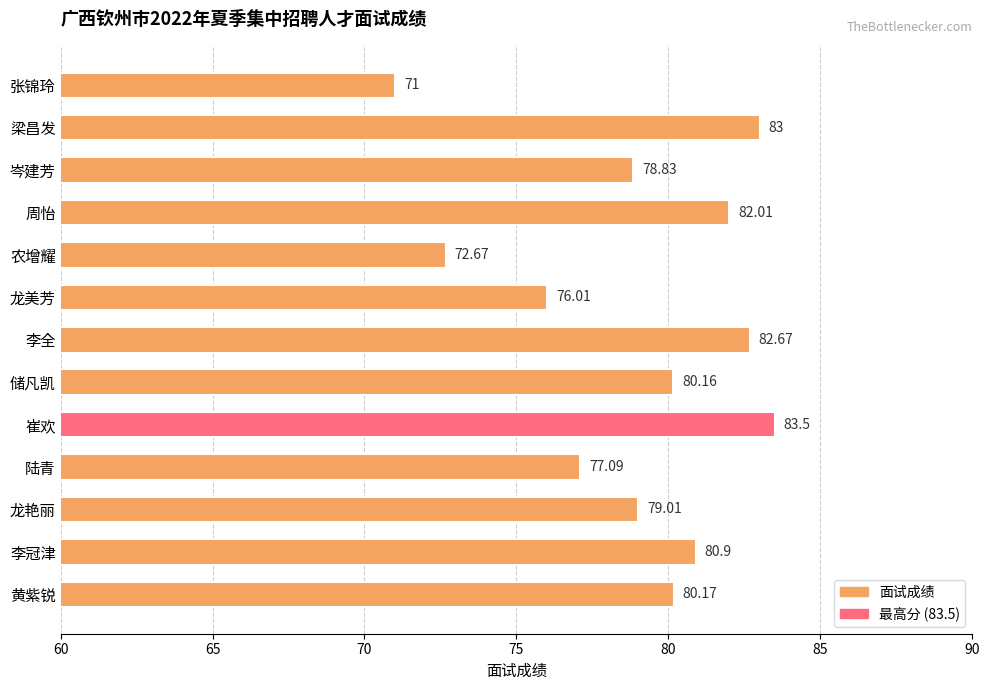

What is the difference between the values at 龙艳丽 and 农增耀?

6.3